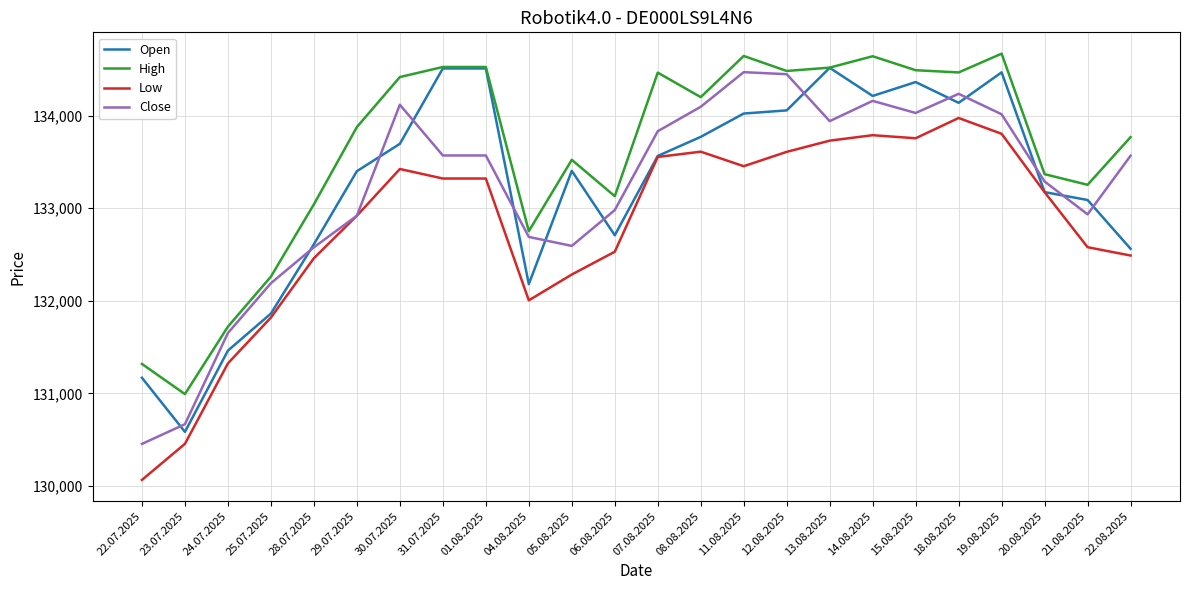

True or false: Low and High cross at least once.

False